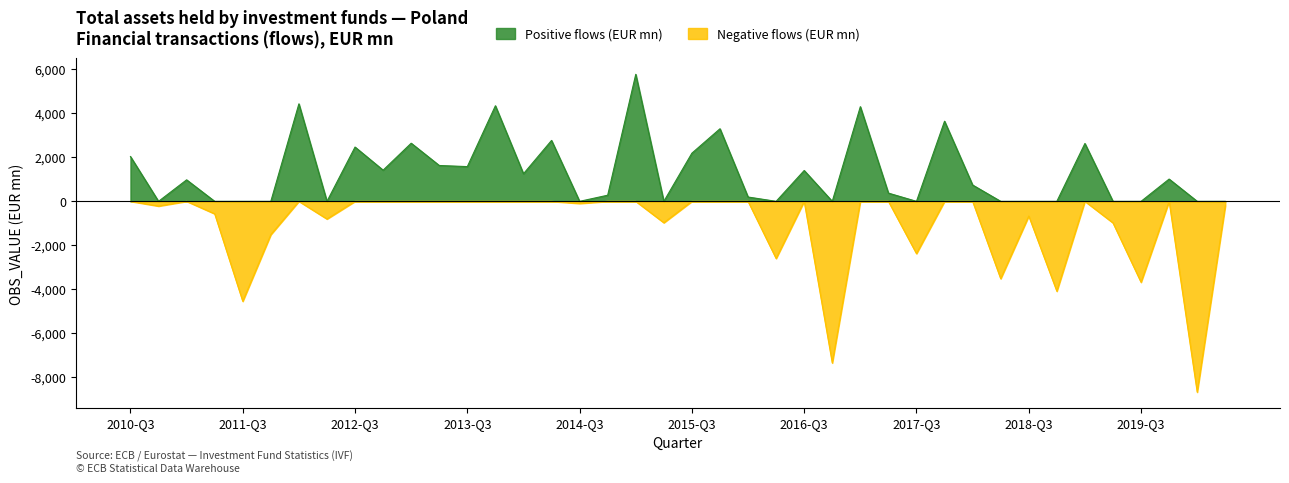

Which series changed the most between 2013-Q4 and 2017-Q1?

Positive flows (EUR mn)